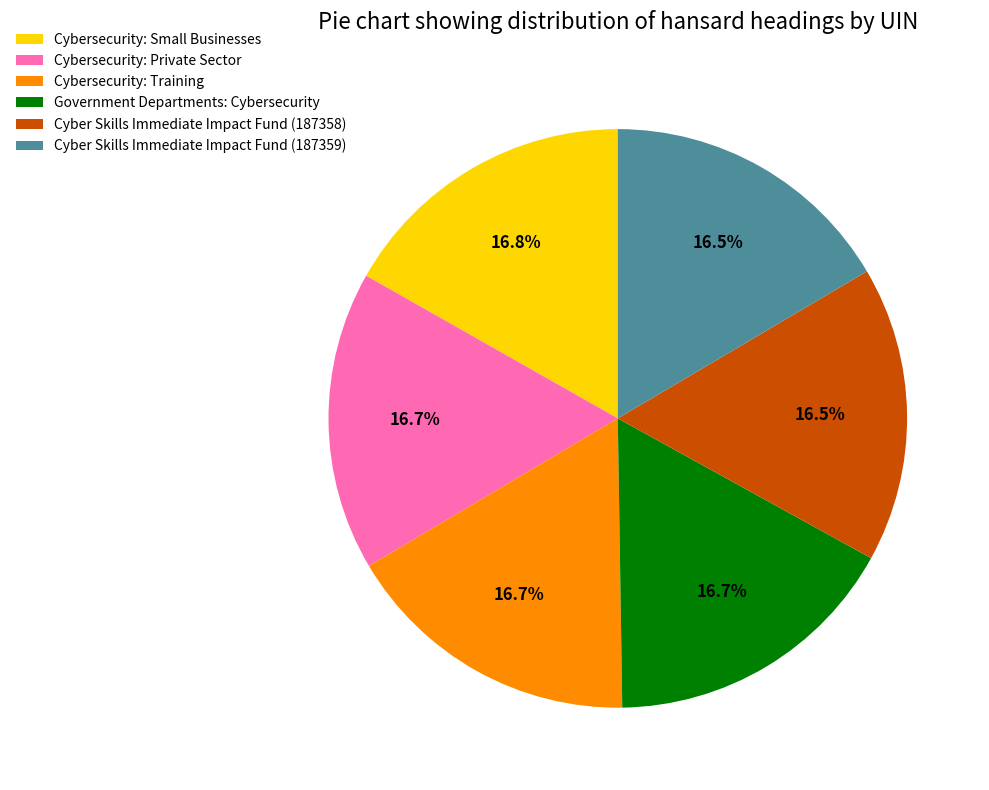

What portion of the pie excludes Cybersecurity: Private Sector?

83.3%